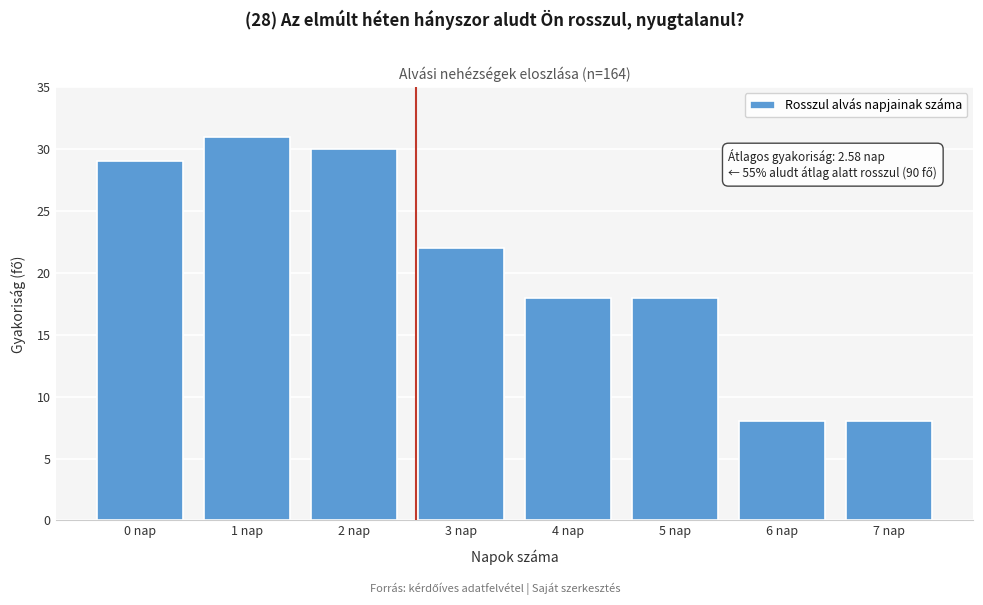

Reading left to right, extract all data points from this chart.

0 nap=29	1 nap=31	2 nap=30	3 nap=22	4 nap=18	5 nap=18	6 nap=8	7 nap=8